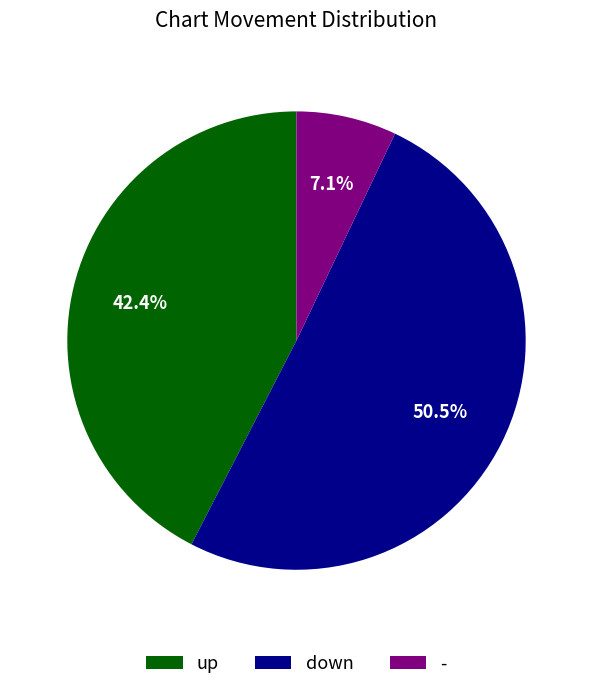

Which category has the smallest portion of the pie?

-